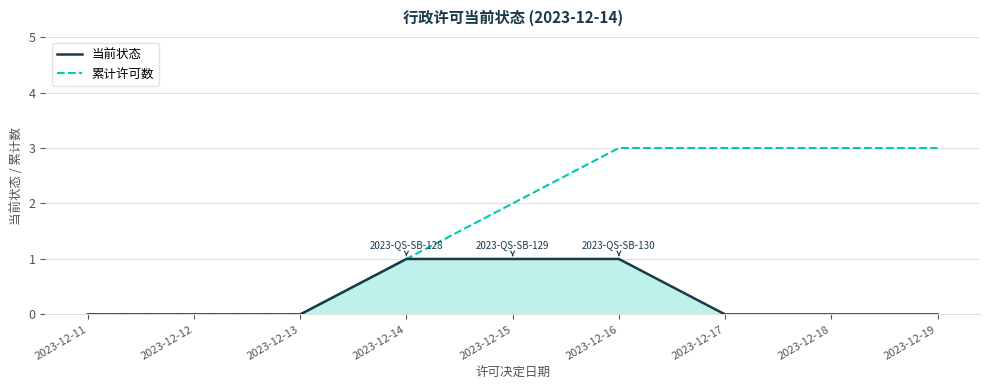

What is the total value across all series at 2023-12-17?

3